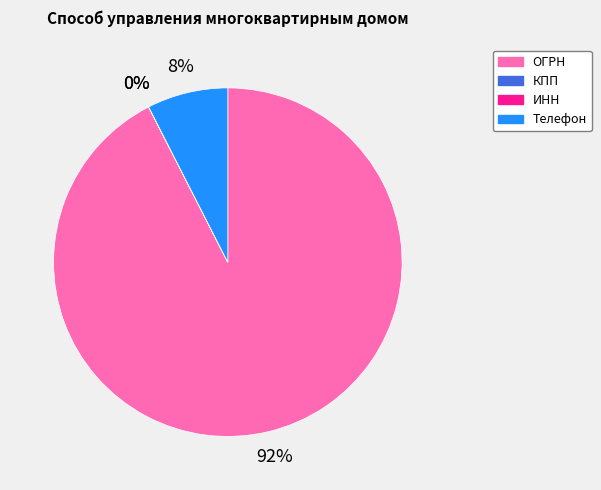

What percentage is the Телефон slice, to the nearest percent?

8%